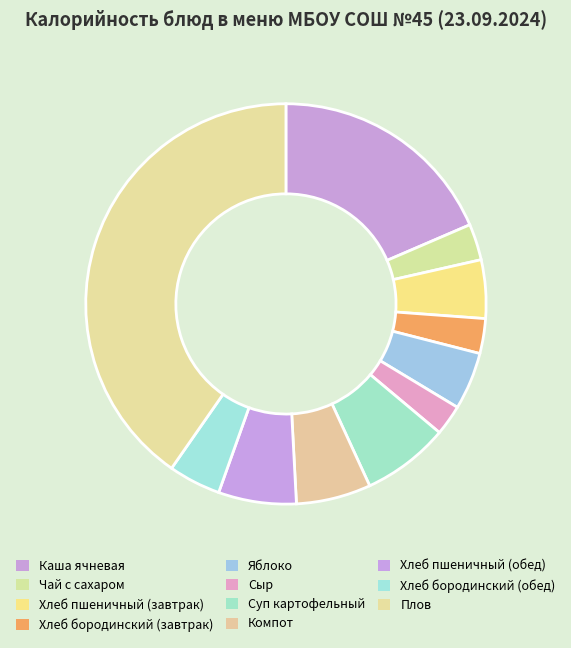

How many slices are in this pie chart?

11